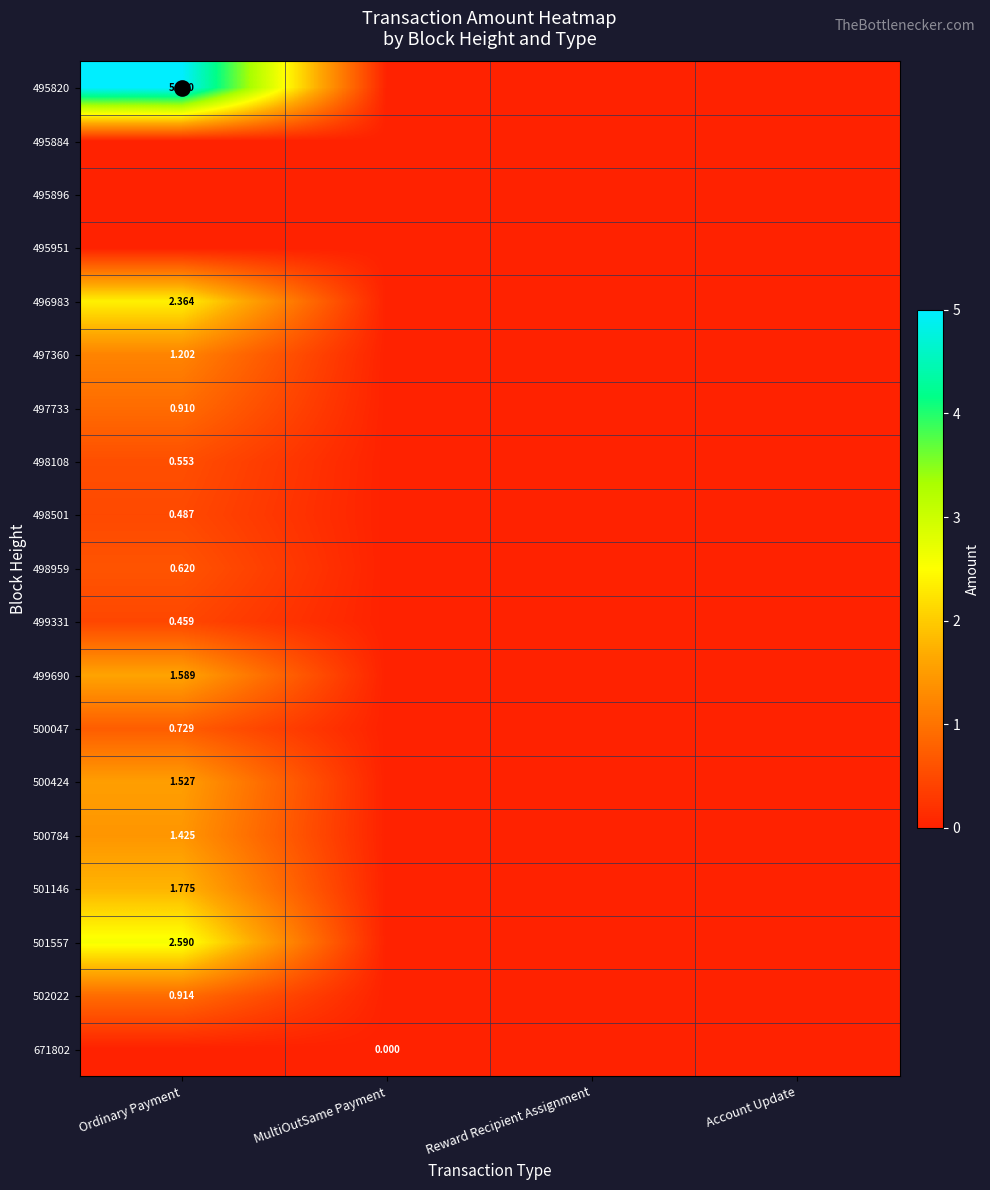

Is it true that 498108 equals 0.0 at MultiOutSame Payment?

True